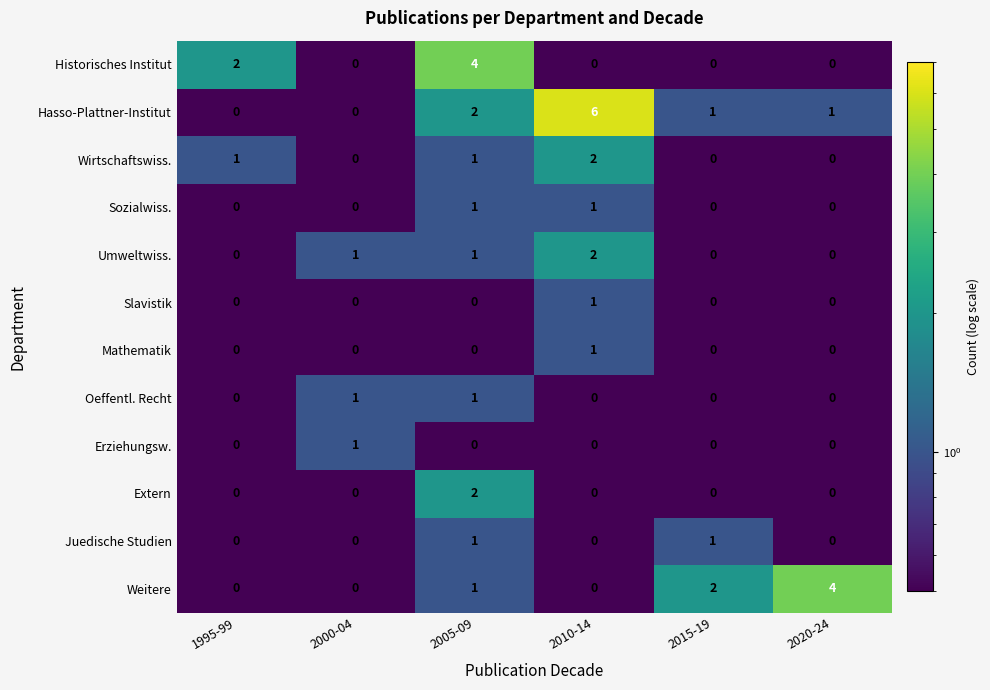

How many categories are shown in the chart?

6